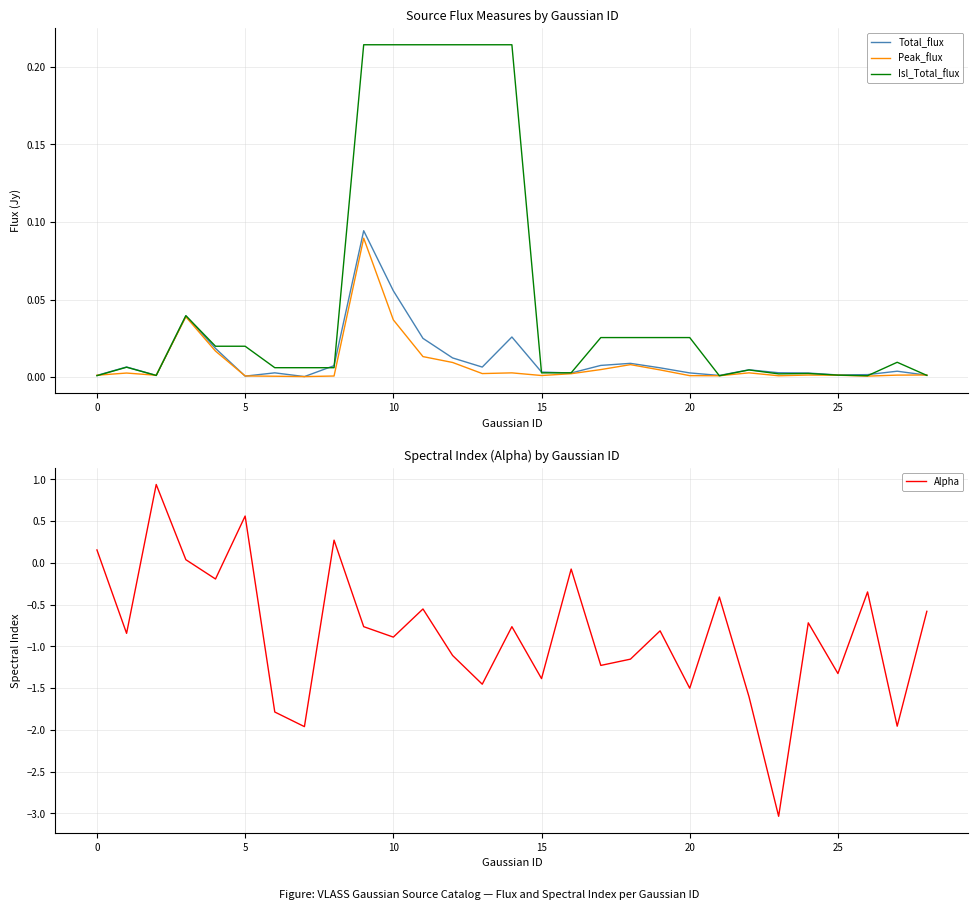

What is the lowest value of the Alpha series?

-3.0